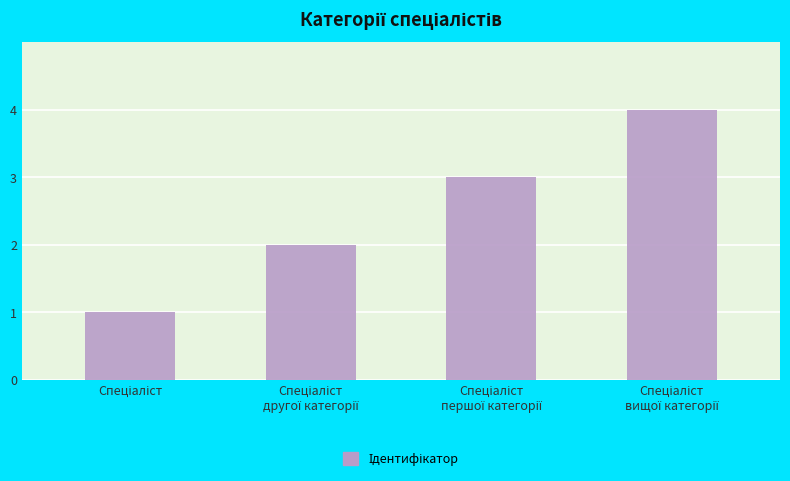

What is the difference between the maximum and minimum values?

3